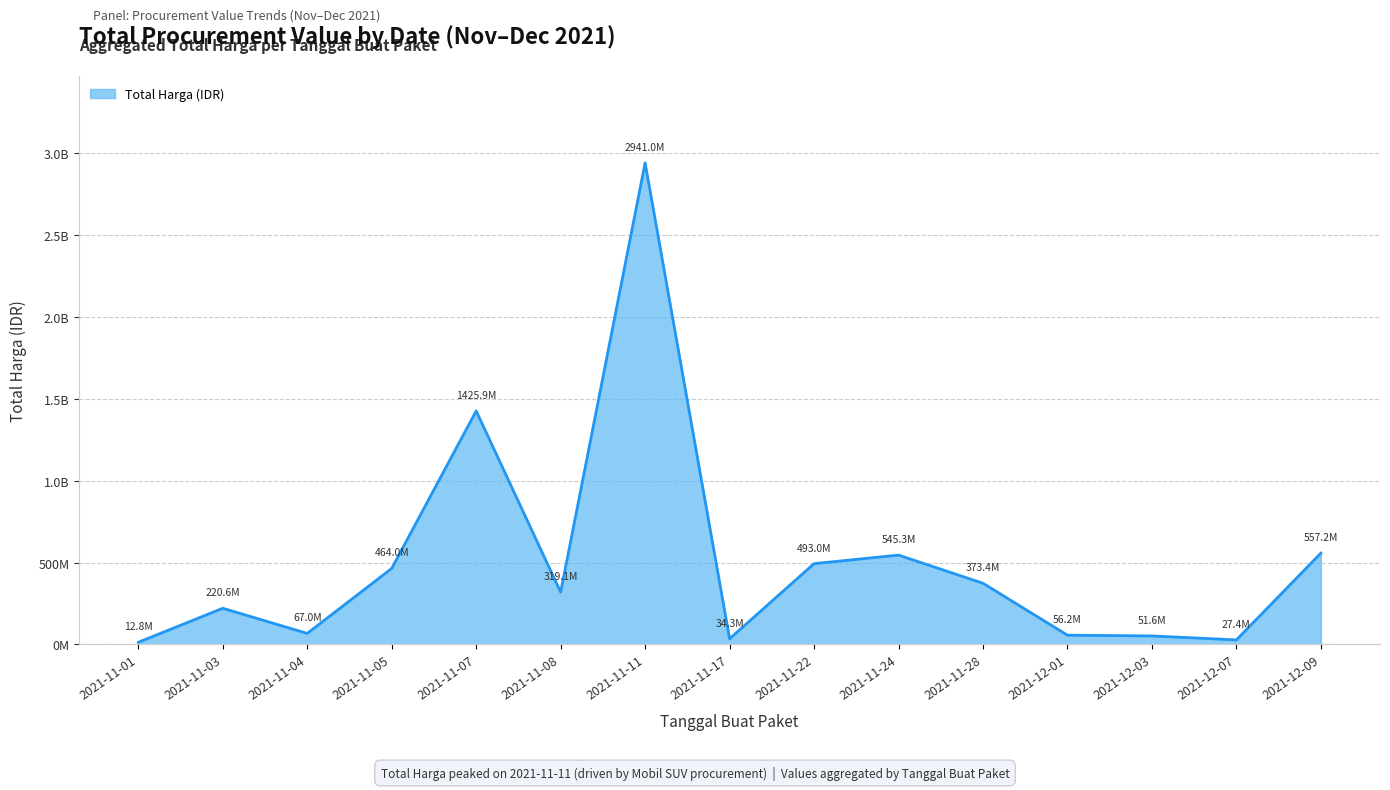

Does the chart have visible grid lines?

Yes